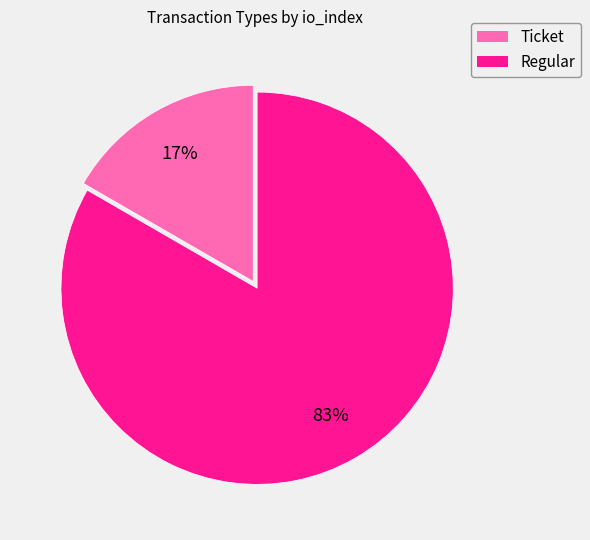

Is the sum of Regular and Ticket greater than half?

Yes